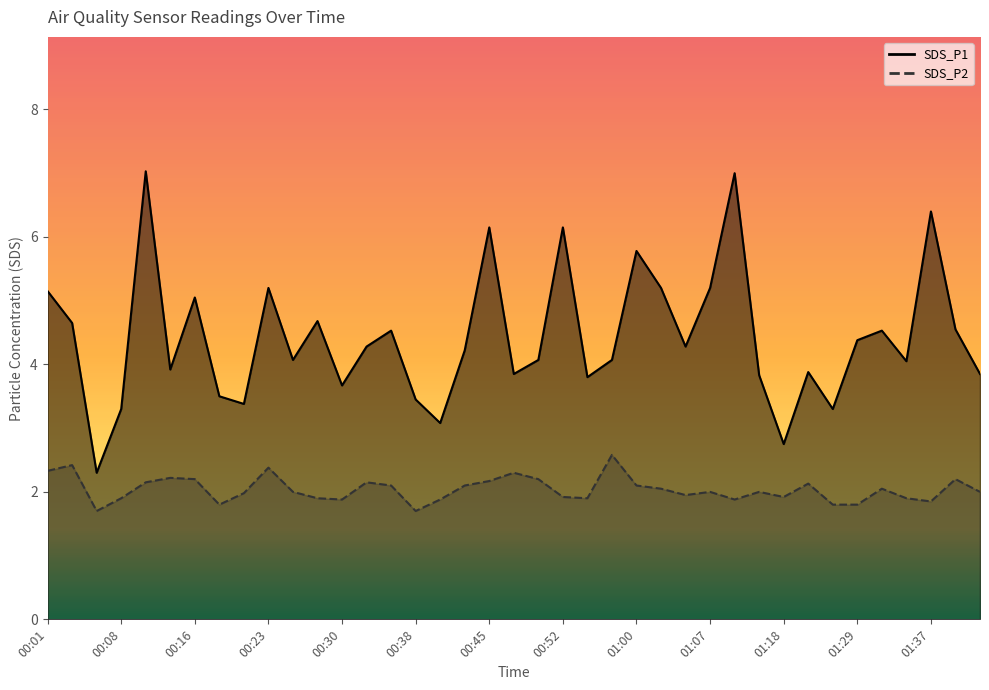

How many lines are shown in the chart?

2